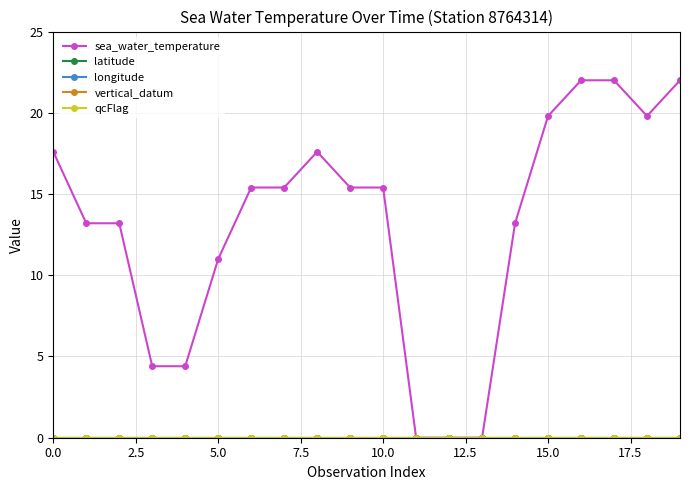

At how many categories does at least one series exceed 10?

15